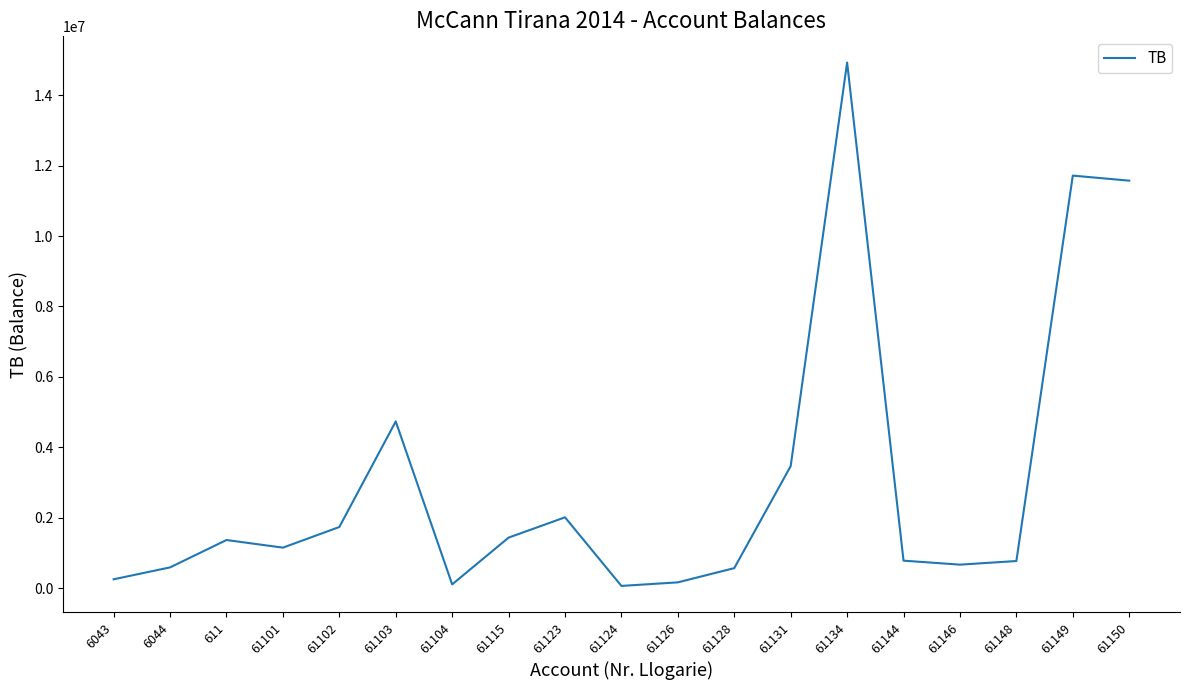

How many series are shown in this chart?

1